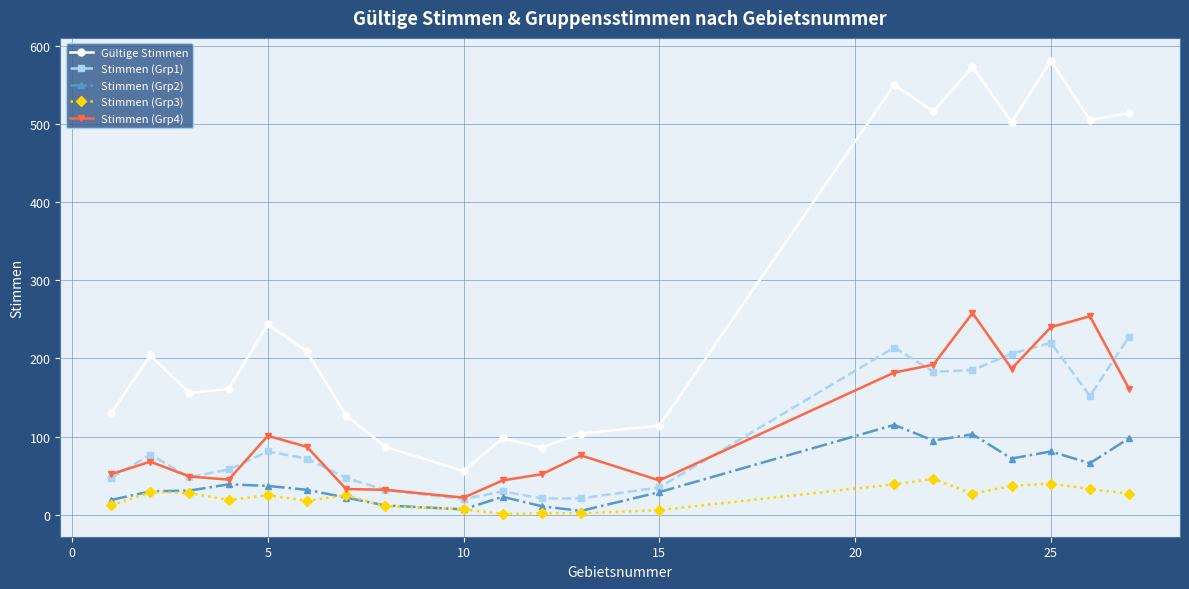

Which series has the largest range (max minus min)?

Gültige Stimmen